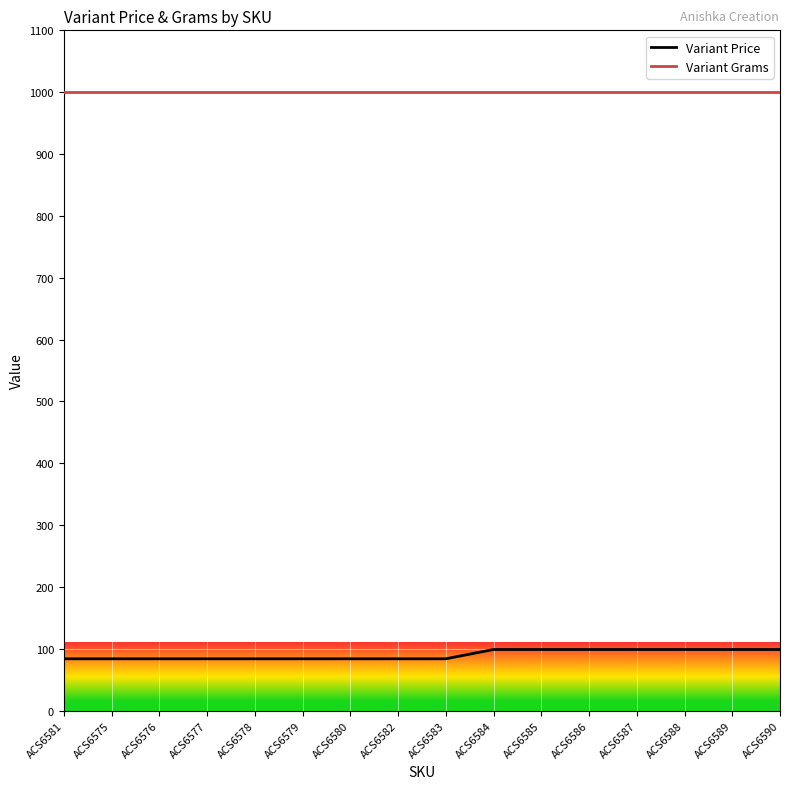

Reading left to right, transcribe all the data shown in this chart.

Variant Price: 84	84	84	84	84	84	84	84	84	99	99	99	99	99	99	99
Variant Grams: 1000	1000	1000	1000	1000	1000	1000	1000	1000	1000	1000	1000	1000	1000	1000	1000